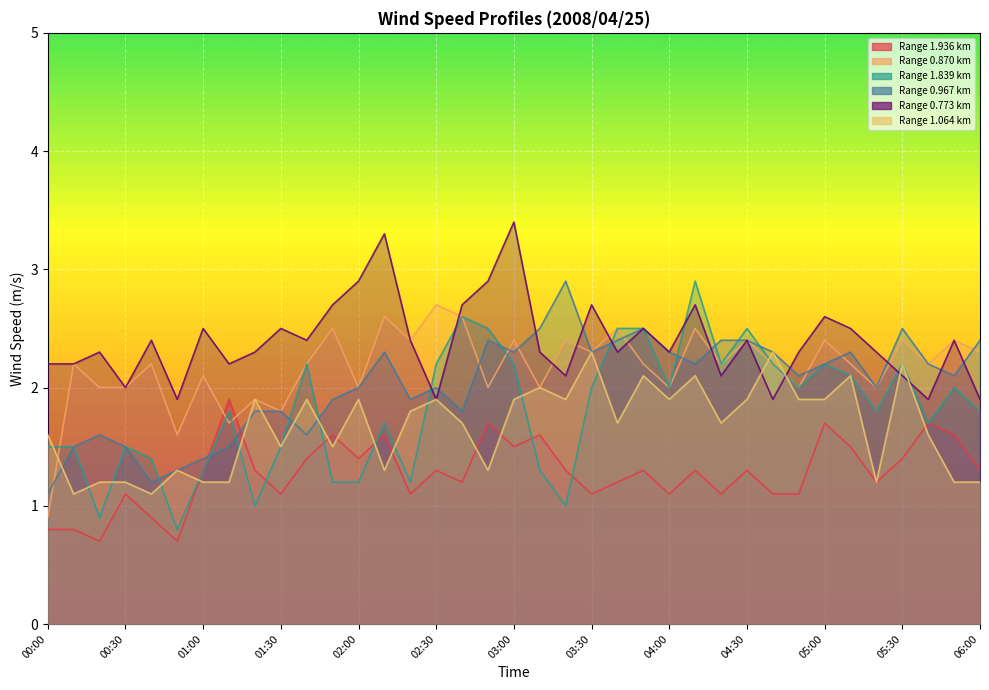

What is the total value across all series at 06:00?

10.9